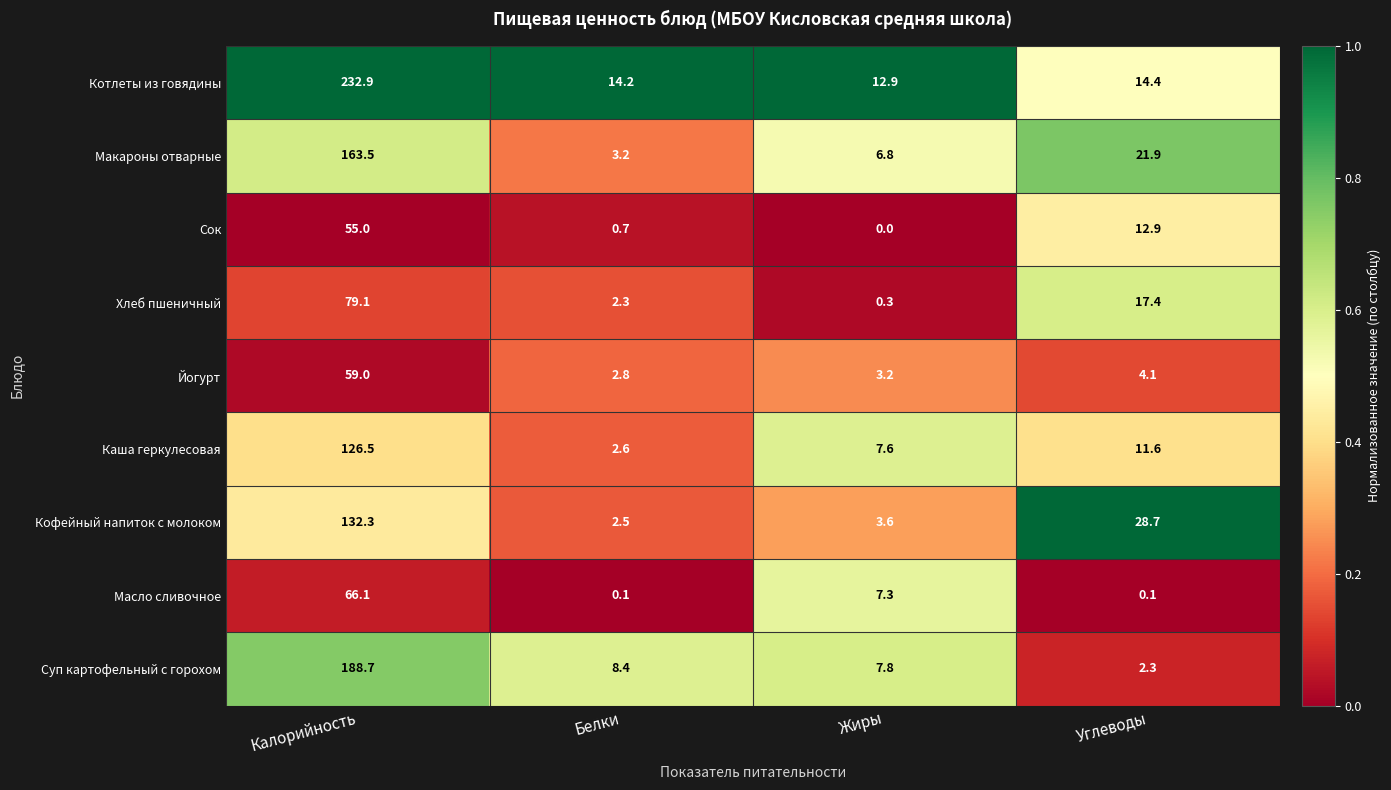

What is the difference between the maximum and second lowest values in the Масло сливочное series?

66.0